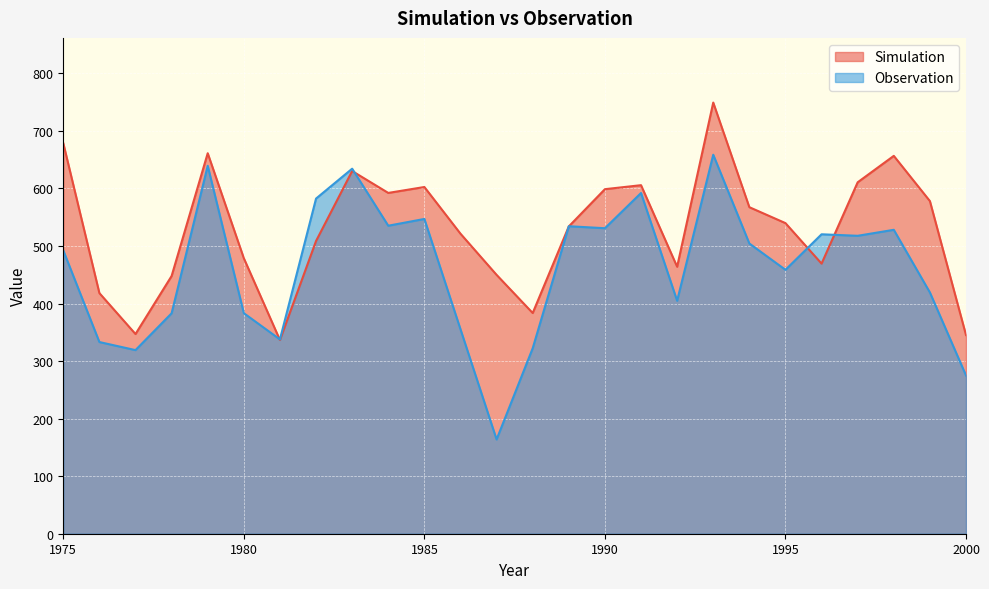

True or false: Simulation has more than 2 points higher than both neighbors.

True